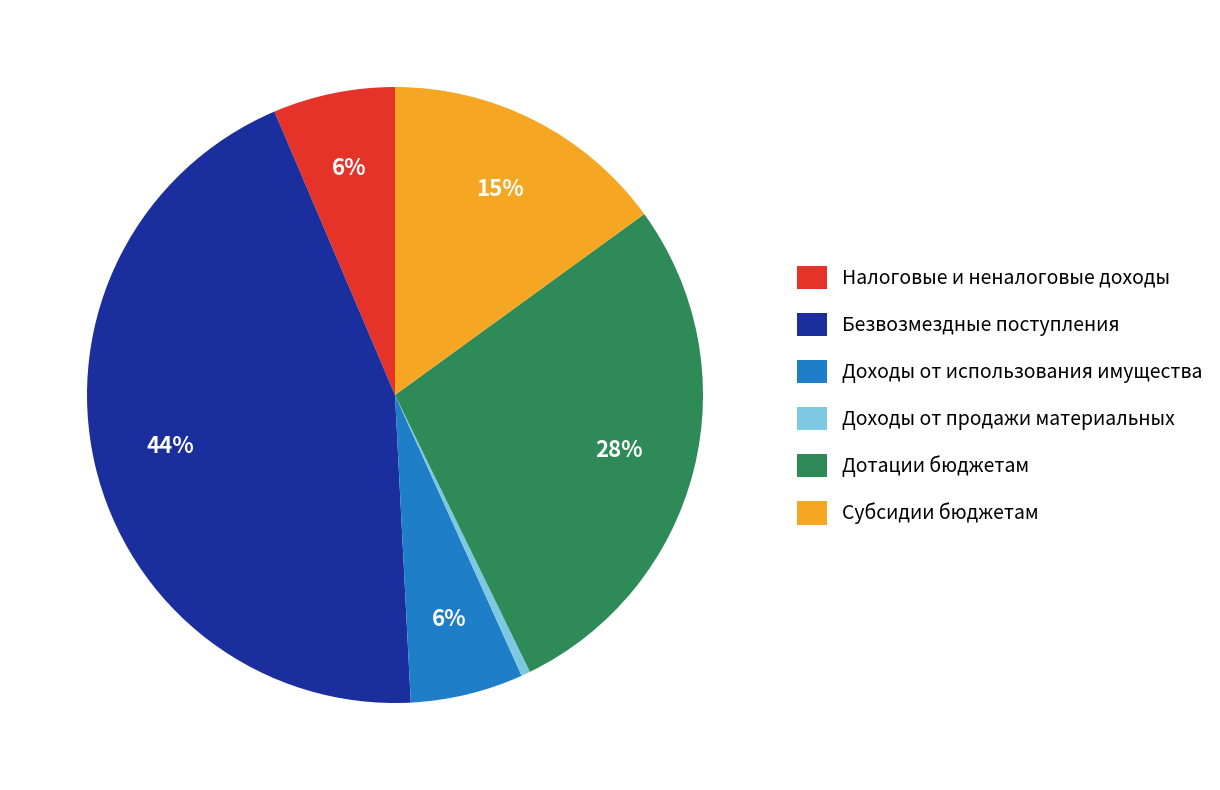

Approximately how many times larger is the value at Доходы от использования имущества compared to Доходы от продажи материальных?

12.5